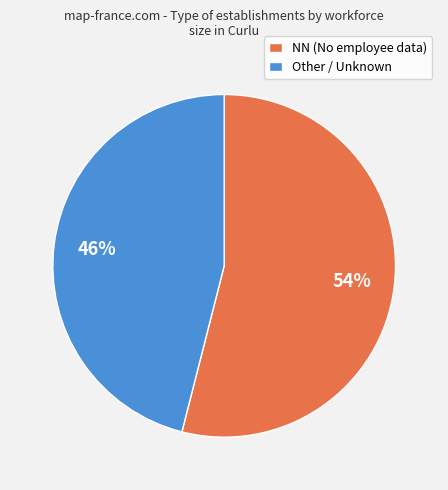

Rank the categories by value from lowest to highest.

Other / Unknown, NN (No employee data)